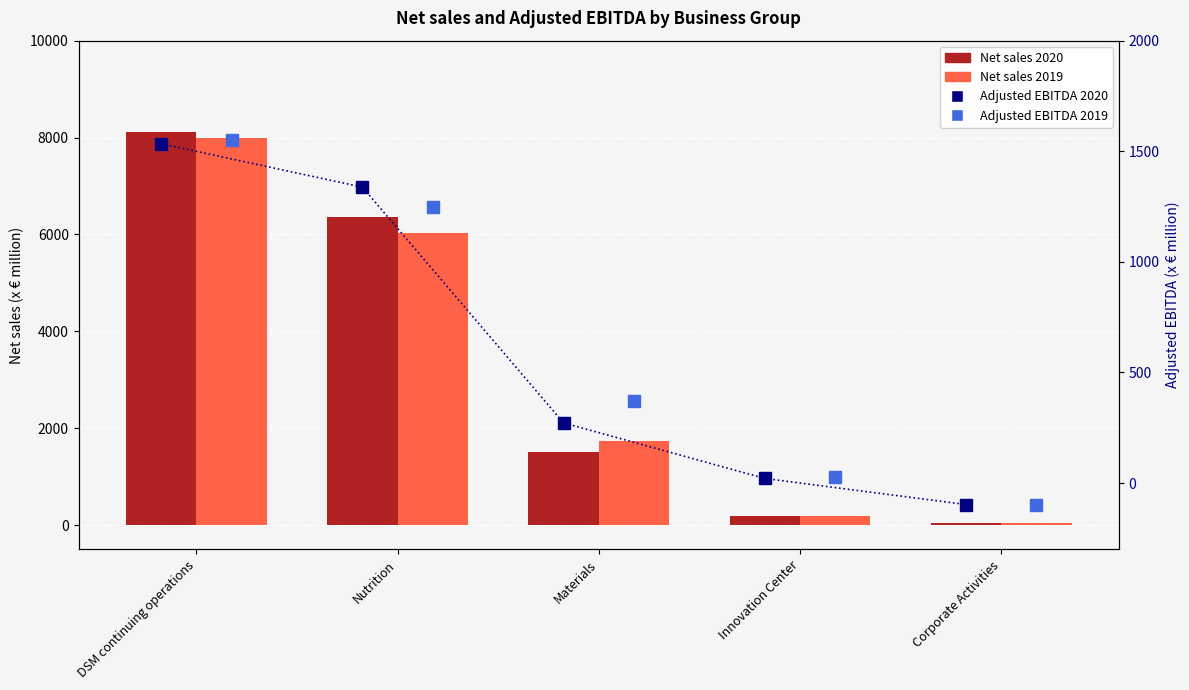

True or false: Adjusted EBITDA 2020 has a value of 10 at Innovation Center.

False